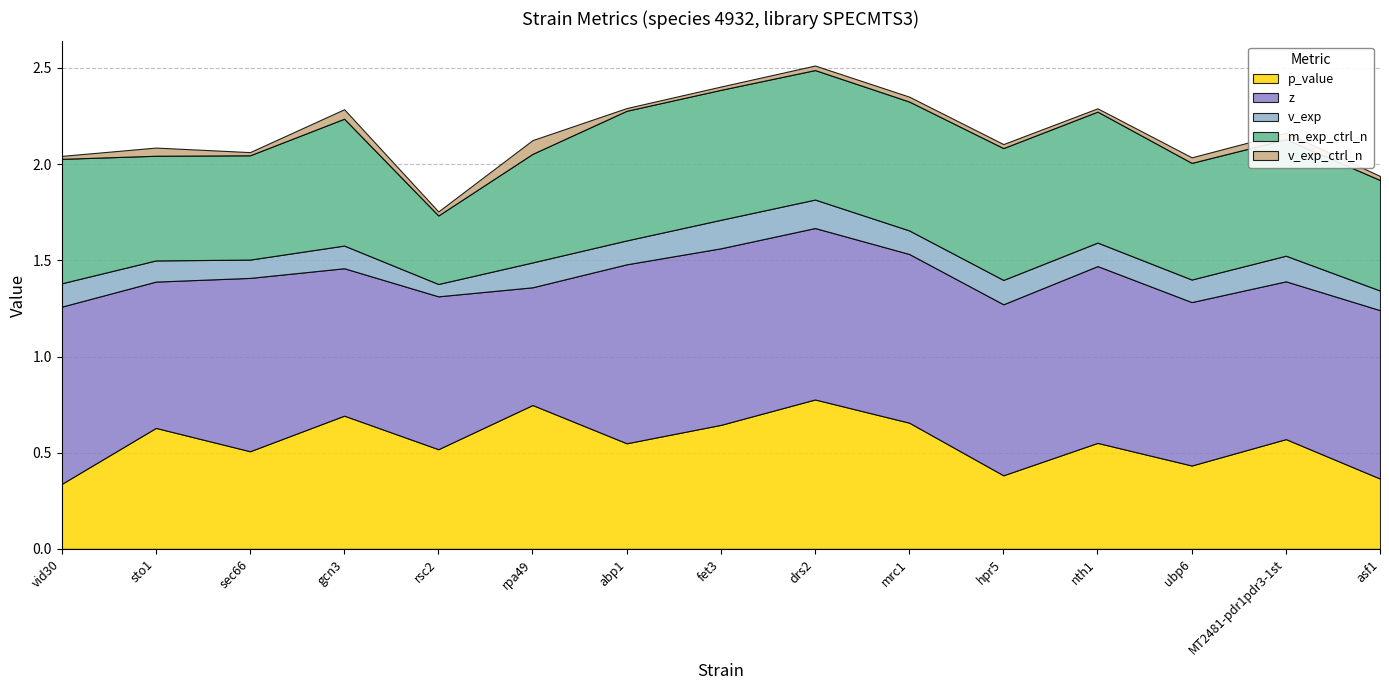

What are all the series names shown in the legend?

p_value, z, v_exp, m_exp_ctrl_n, v_exp_ctrl_n